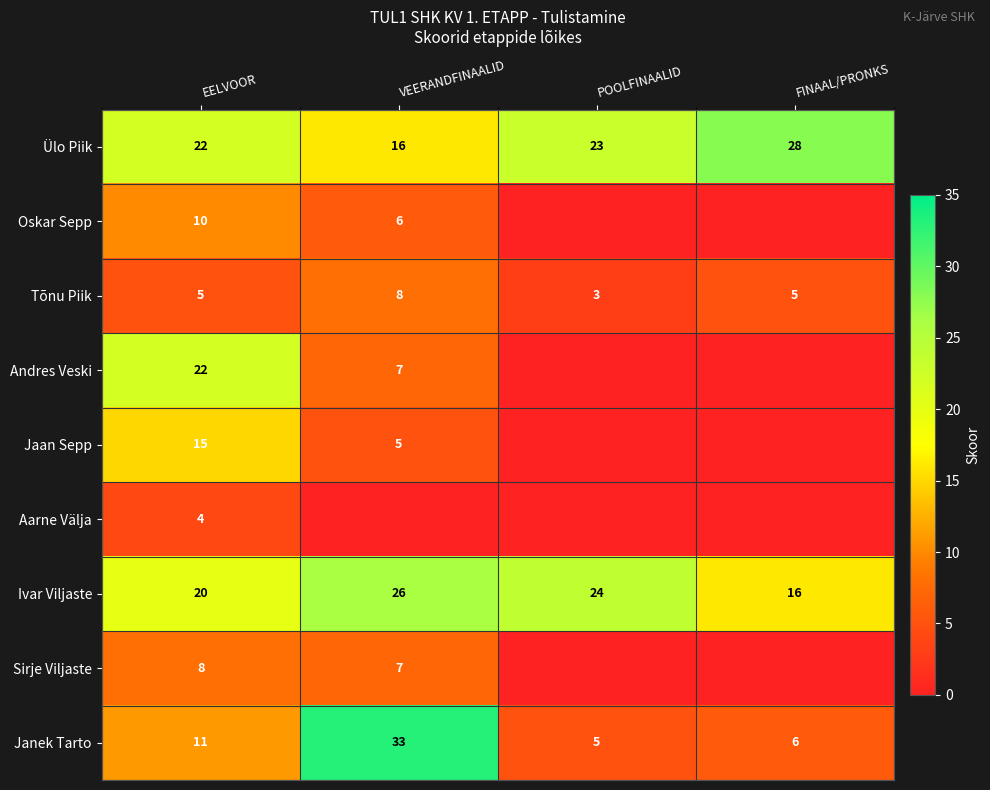

What is the difference between the Ivar Viljaste values at FINAAL/PRONKS and EELVOOR?

4